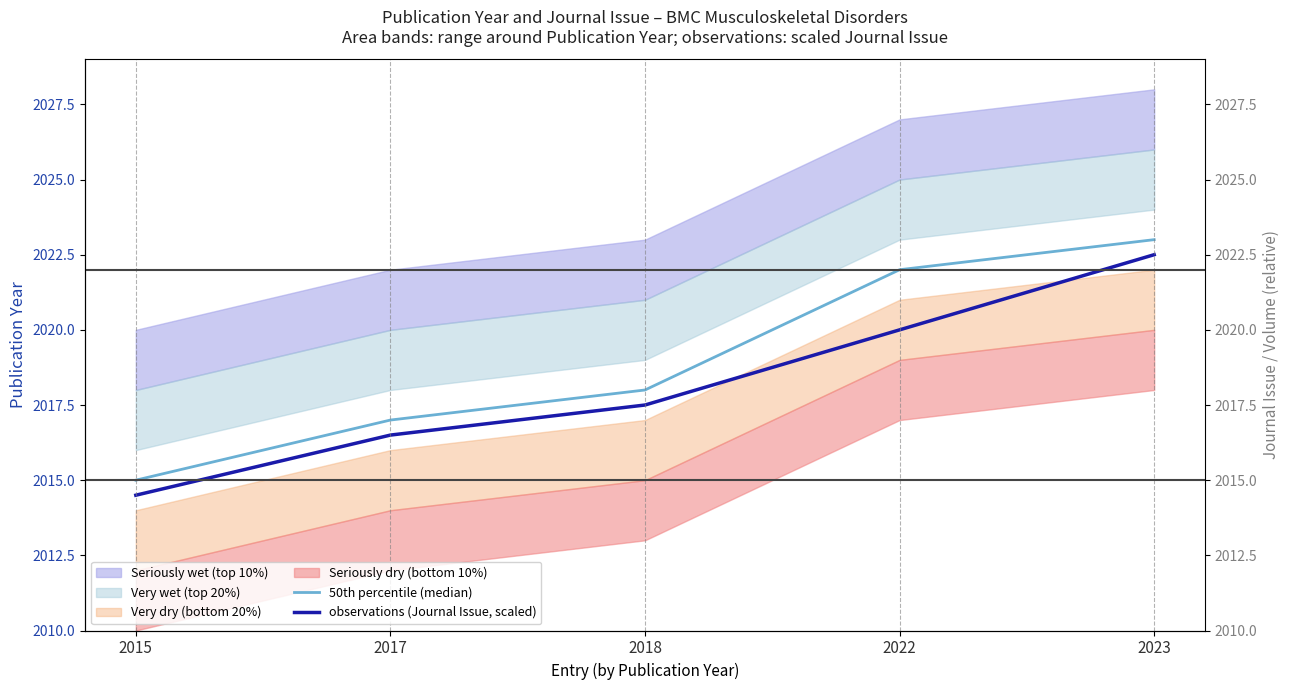

Which series has the widest spread of values?

50th percentile (median)